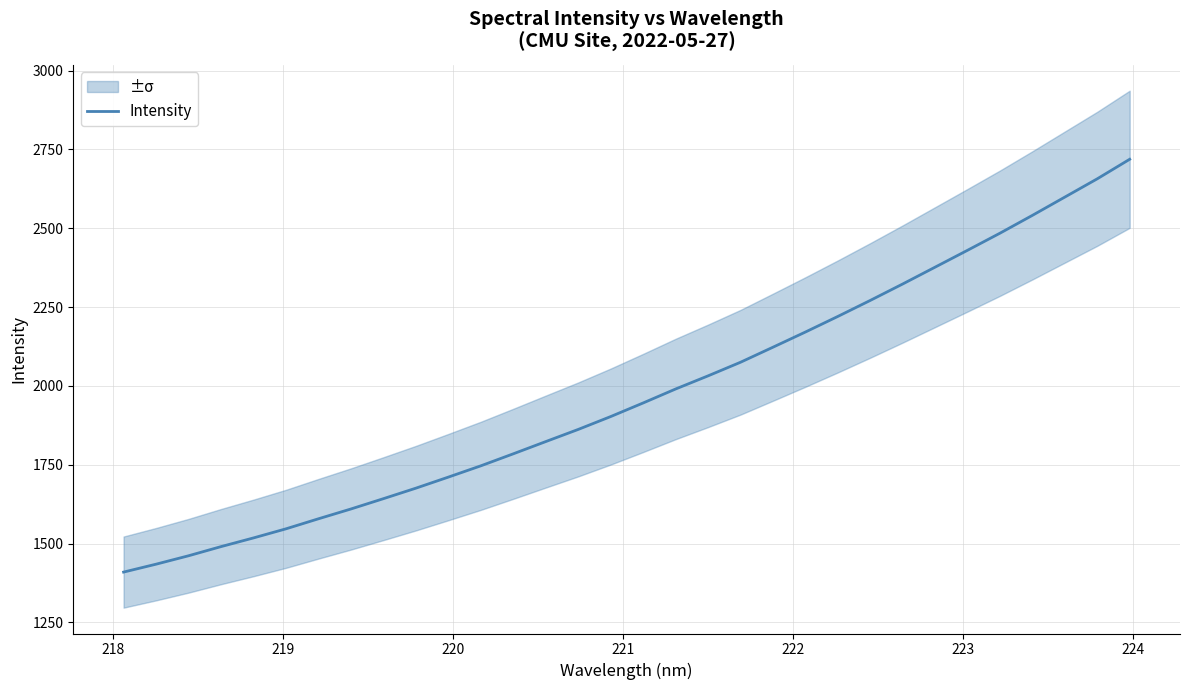

What is the lowest value of the Intensity series?

1409.6